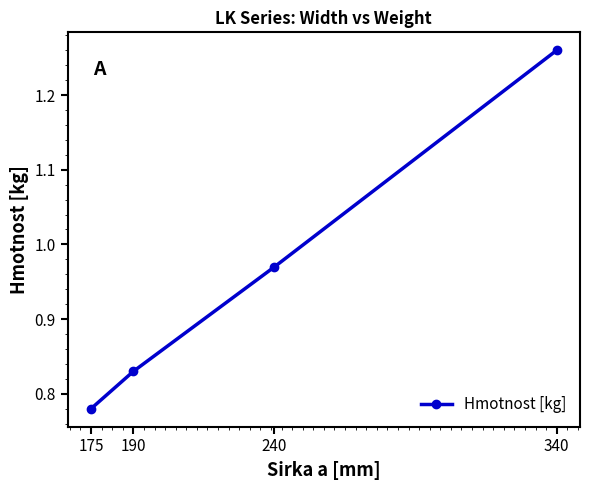

What is the difference between the maximum and second lowest values?

0.4